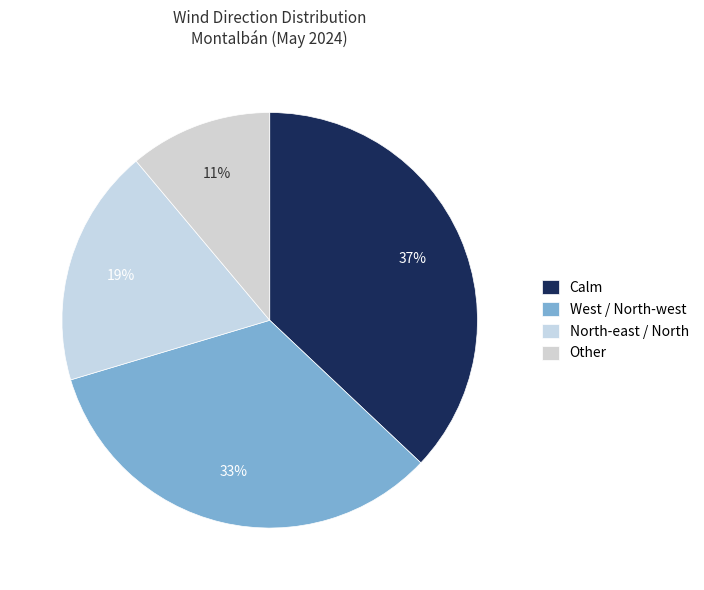

How many slices are in this pie chart?

4